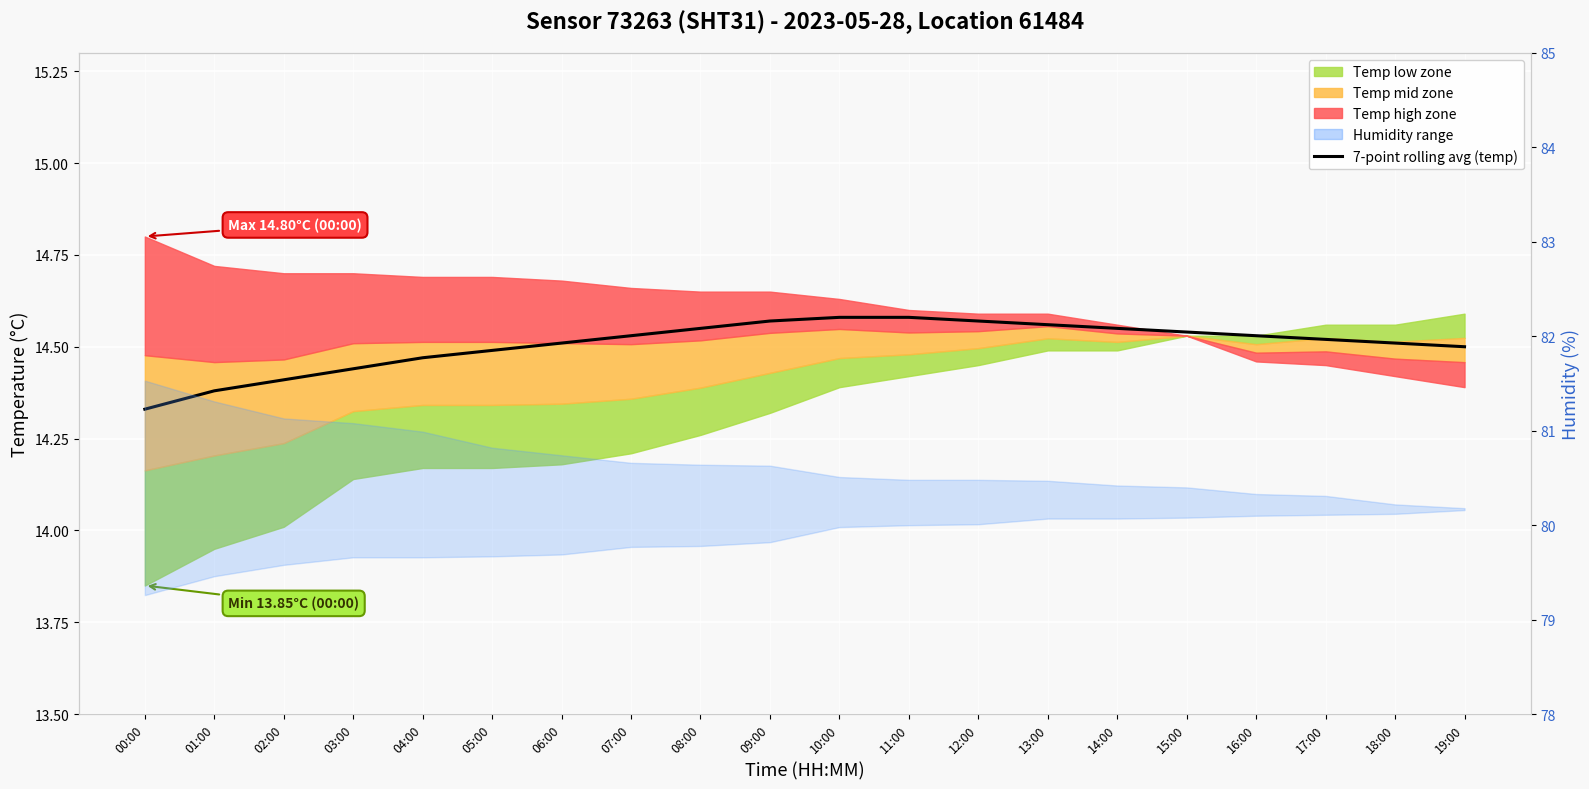

How many lines are shown in the chart?

1